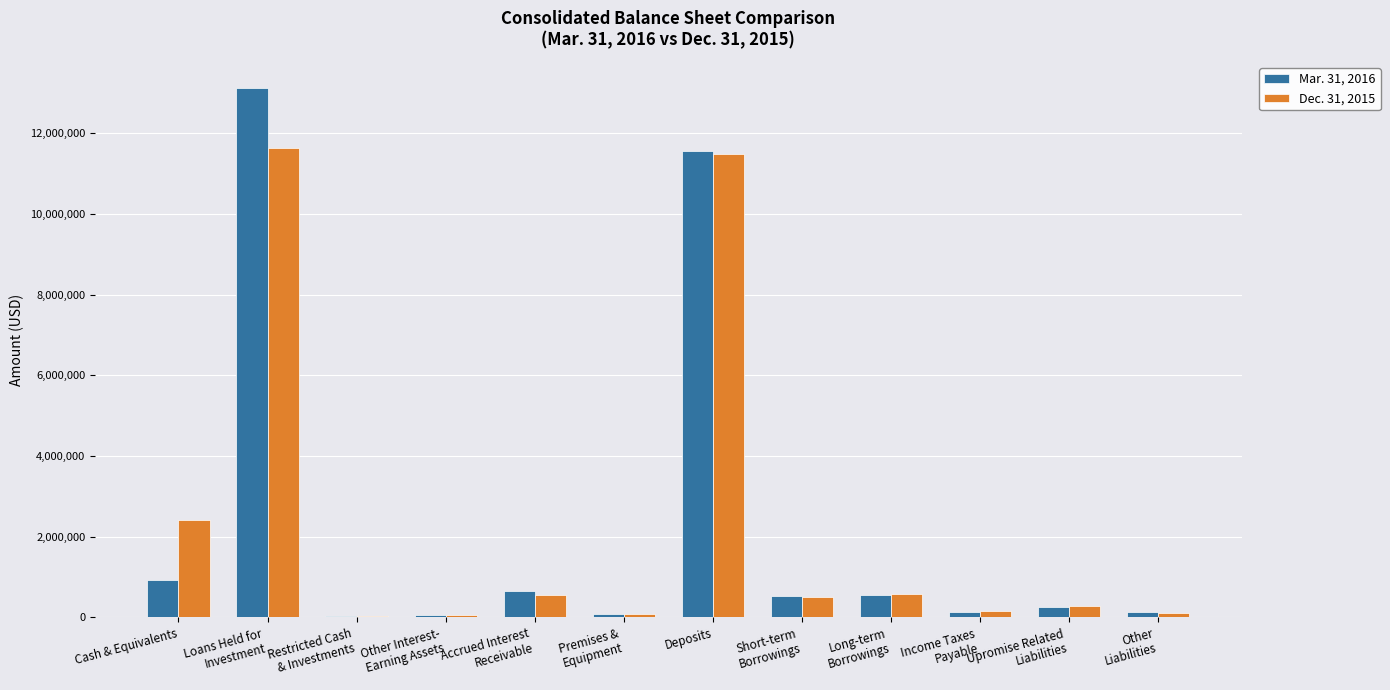

Does the chart contain stacked bars?

No